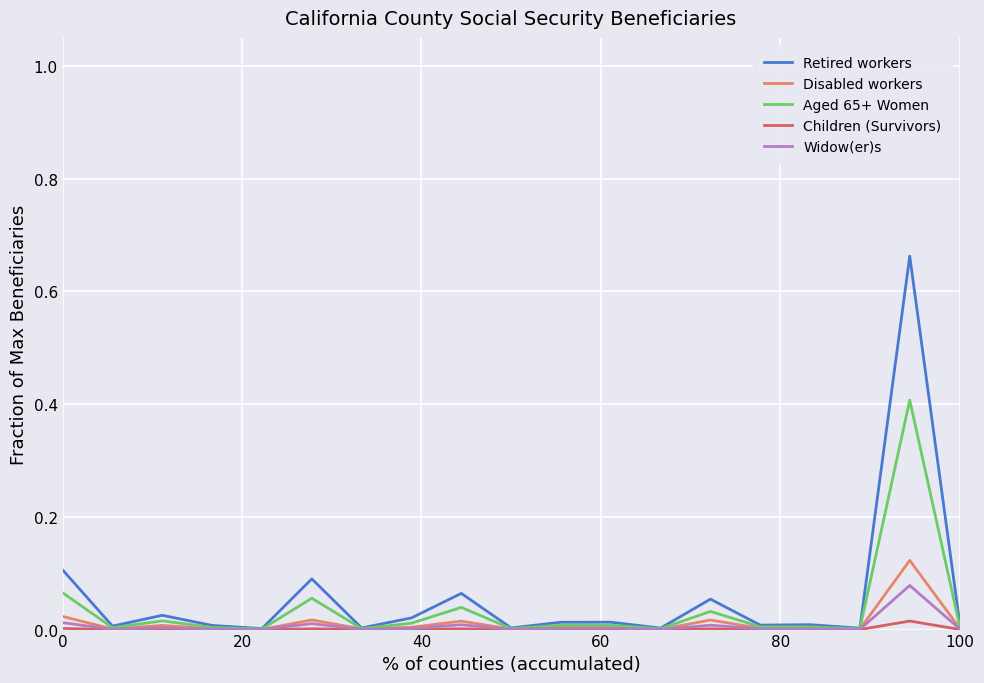

List the series in order of their peak value, highest first.

Retired workers, Aged 65+ Women, Disabled workers, Widow(er)s, Children (Survivors)